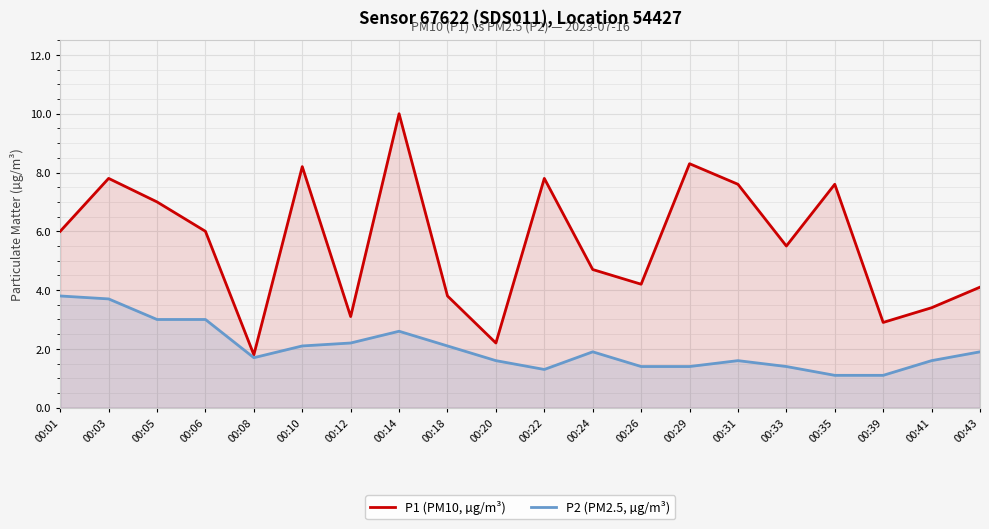

The P2 (PM2.5, µg/m³) series shows 0.8 at 00:20. True or false?

False